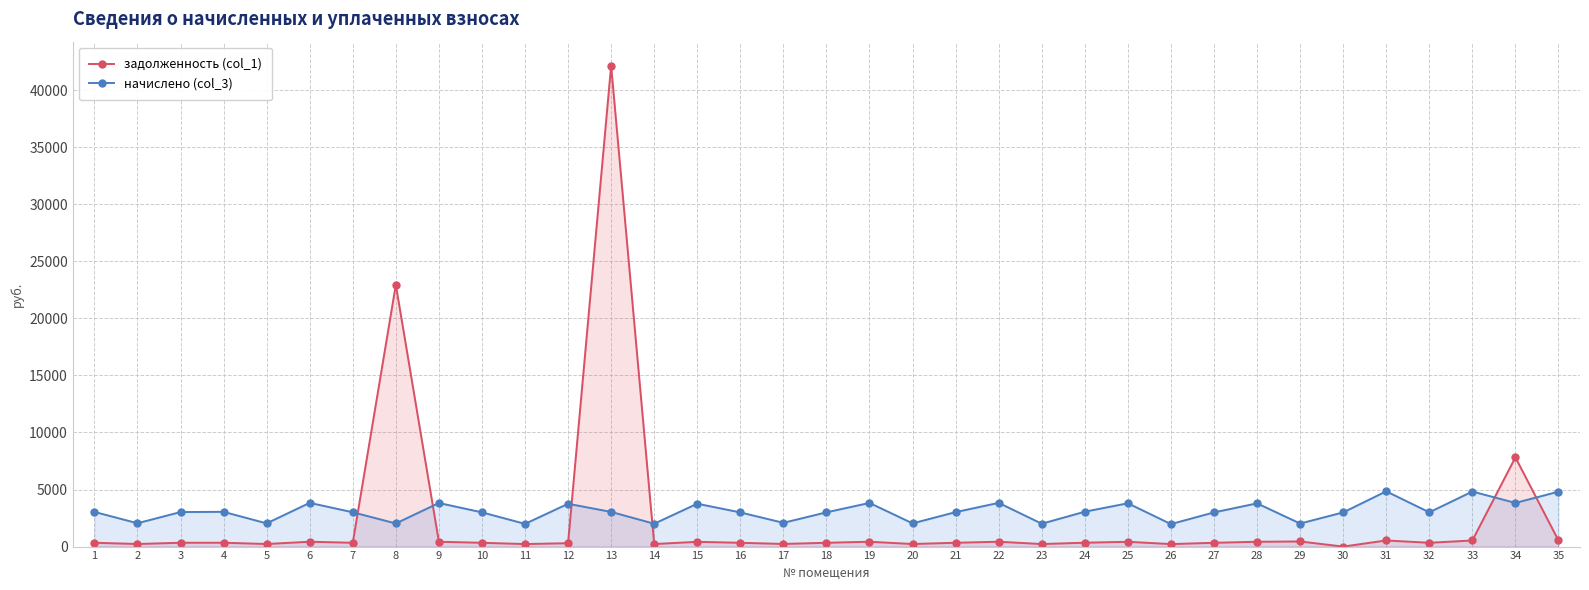

Is it true that начислено (col_3) equals 3019.9 at 21?

True